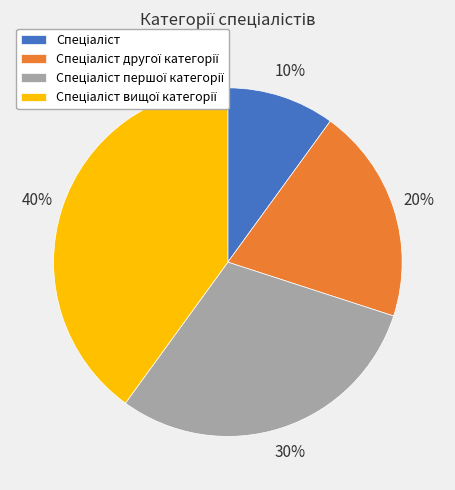

Count the number of slices in the pie.

4